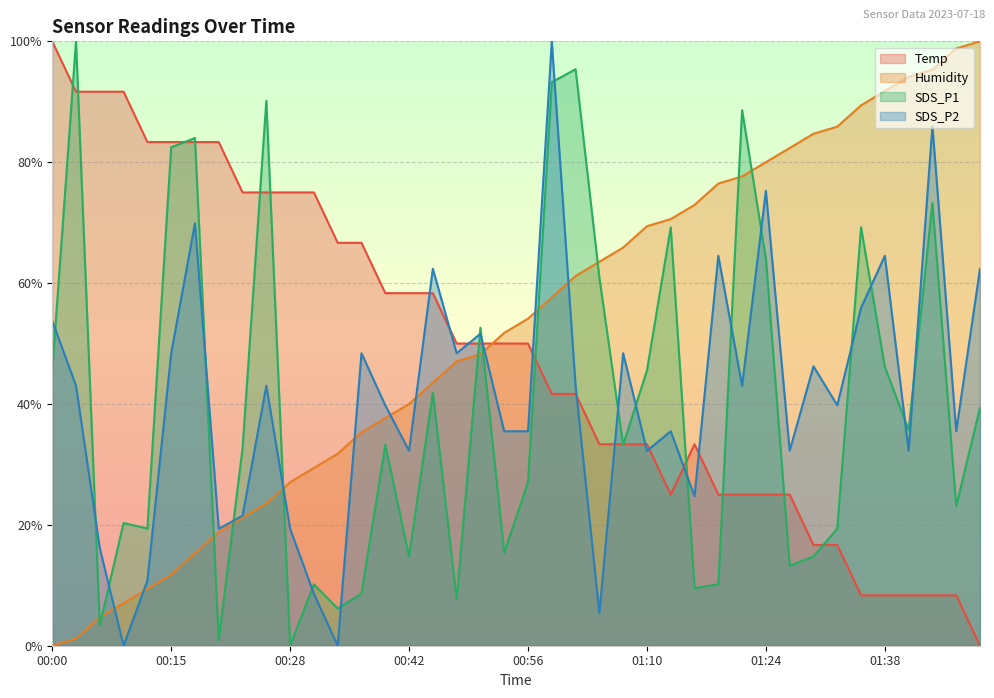

Reading left to right, extract all data points from this chart.

Temp: 1.0	0.9	0.9	0.9	0.8	0.8	0.8	0.8	0.7	0.7	0.7	0.7	0.7	0.7	0.6	0.6	0.6	0.5	0.5	0.5	0.5	0.4	0.4	0.3	0.3	0.3	0.3	0.3	0.3	0.3	0.3	0.3	0.2	0.2	0.1	0.1	0.1	0.1	0.1	0.0
Humidity: 0.0	0.0	0.0	0.1	0.1	0.1	0.2	0.2	0.2	0.2	0.3	0.3	0.3	0.4	0.4	0.4	0.4	0.5	0.5	0.5	0.5	0.6	0.6	0.6	0.7	0.7	0.7	0.7	0.8	0.8	0.8	0.8	0.8	0.9	0.9	0.9	0.9	1.0	1.0	1.0
SDS_P1: 0.5	1.0	0.0	0.2	0.2	0.8	0.8	0.0	0.3	0.9	0.0	0.1	0.1	0.1	0.3	0.1	0.4	0.1	0.5	0.2	0.3	0.9	1.0	0.6	0.3	0.5	0.7	0.1	0.1	0.9	0.6	0.1	0.1	0.2	0.7	0.5	0.4	0.7	0.2	0.4
SDS_P2: 0.5	0.4	0.2	0.0	0.1	0.5	0.7	0.2	0.2	0.4	0.2	0.1	0.0	0.5	0.4	0.3	0.6	0.5	0.5	0.4	0.4	1.0	0.4	0.1	0.5	0.3	0.4	0.2	0.6	0.4	0.8	0.3	0.5	0.4	0.6	0.6	0.3	0.9	0.4	0.6